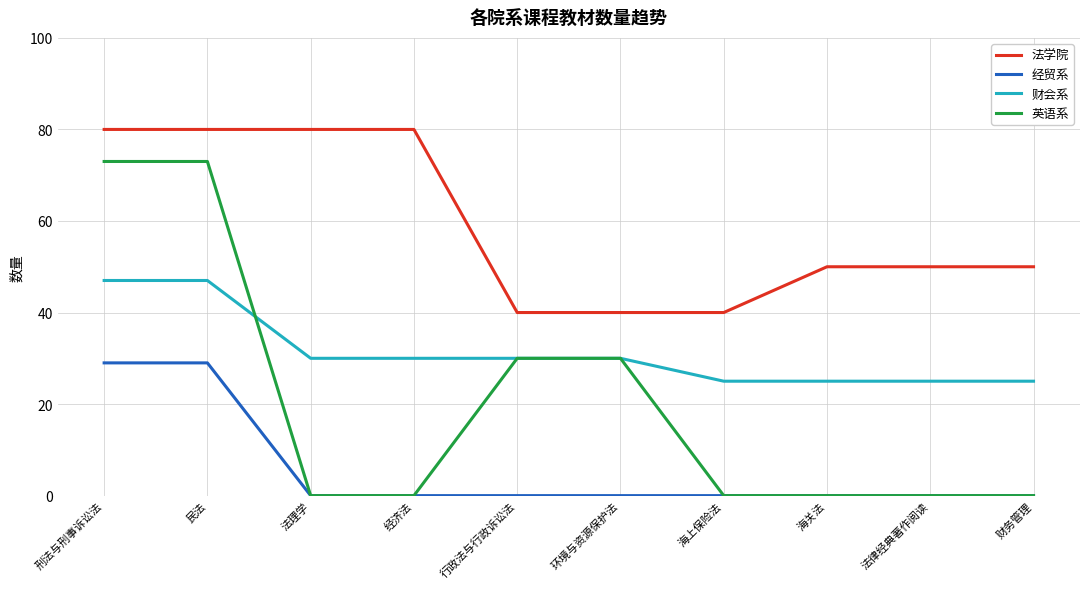

What is the difference between the second highest and second lowest values in the 经贸系 series?

29